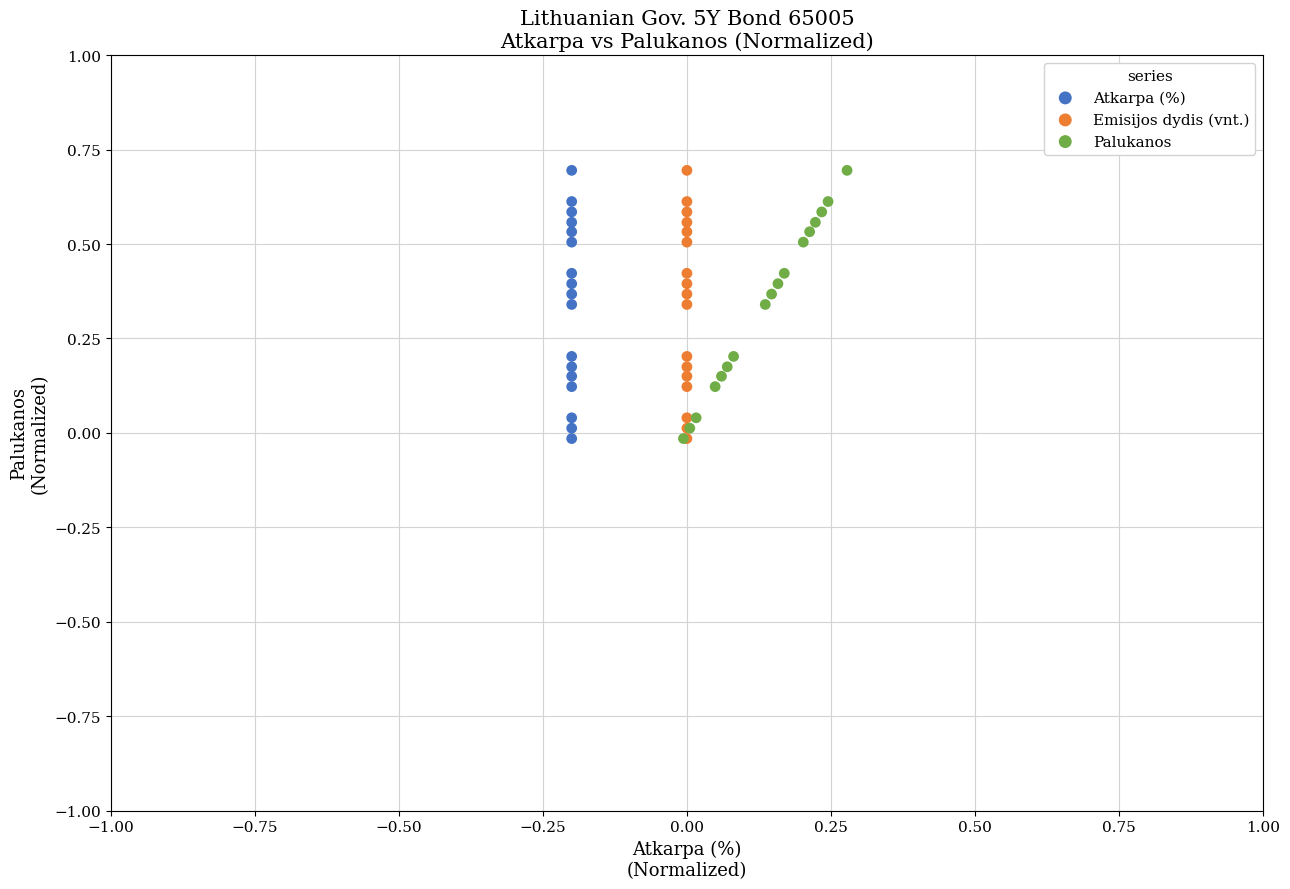

What are all the series names shown in the legend?

Atkarpa (%), Emisijos dydis (vnt.), Palukanos